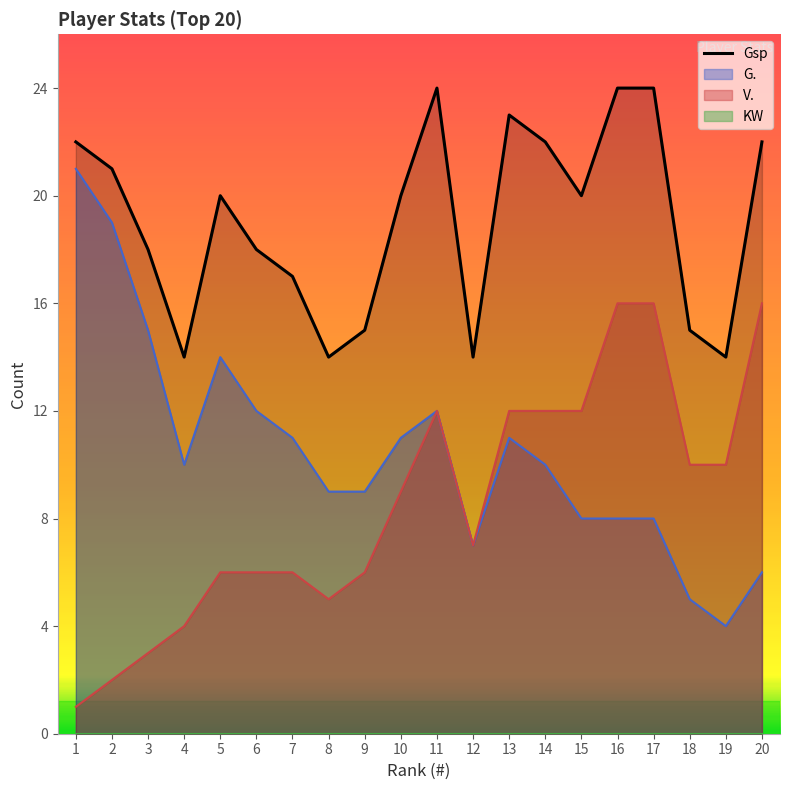

True or false: Gsp and V. intersect in this chart.

False